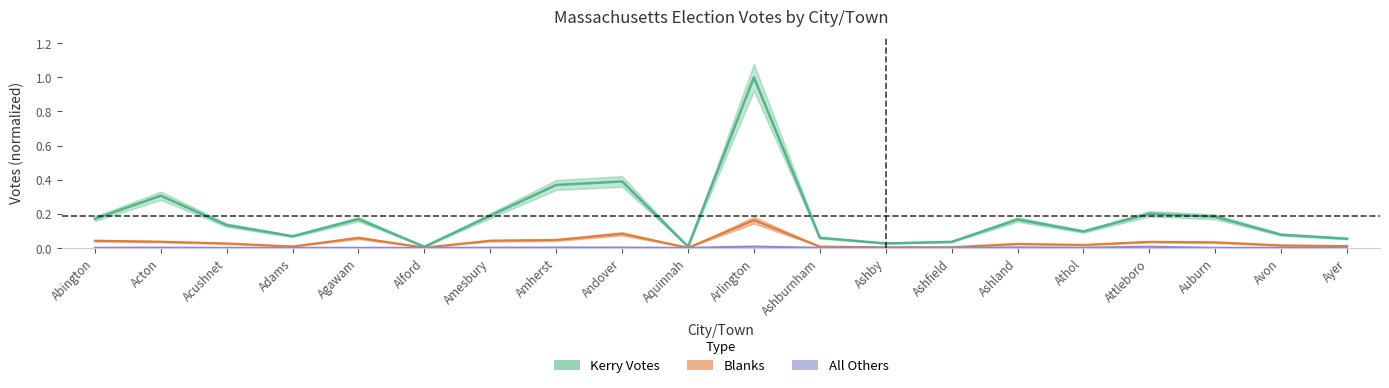

True or false: All Others and Kerry Votes cross at least once.

False